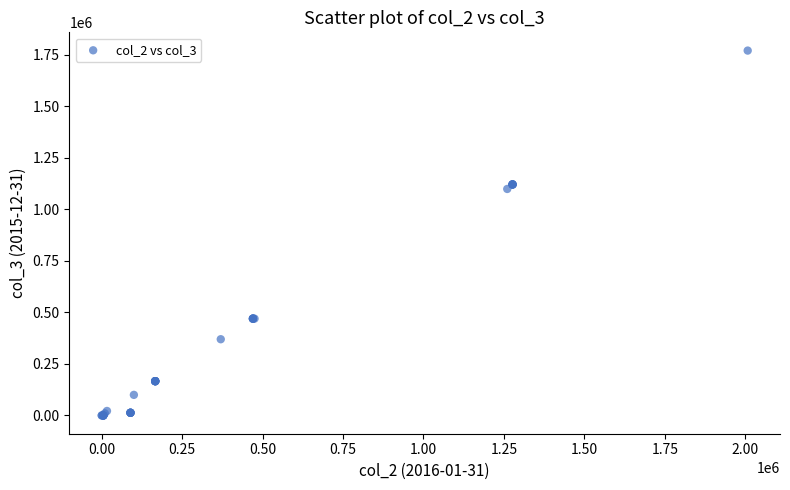

What Y value in the scatter plot is closest to 885324?

1099166.9